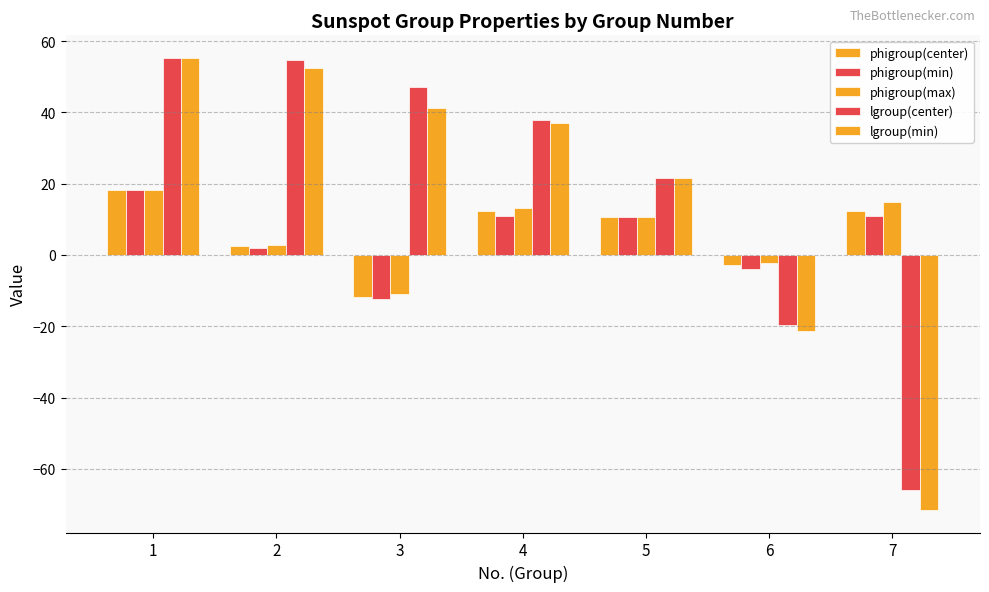

Does the chart contain any negative values?

Yes